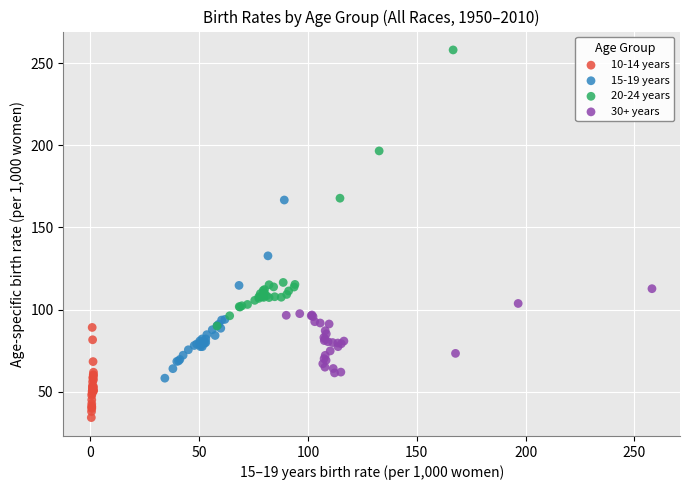

Which series reaches the minimum Y coordinate?

10-14 years